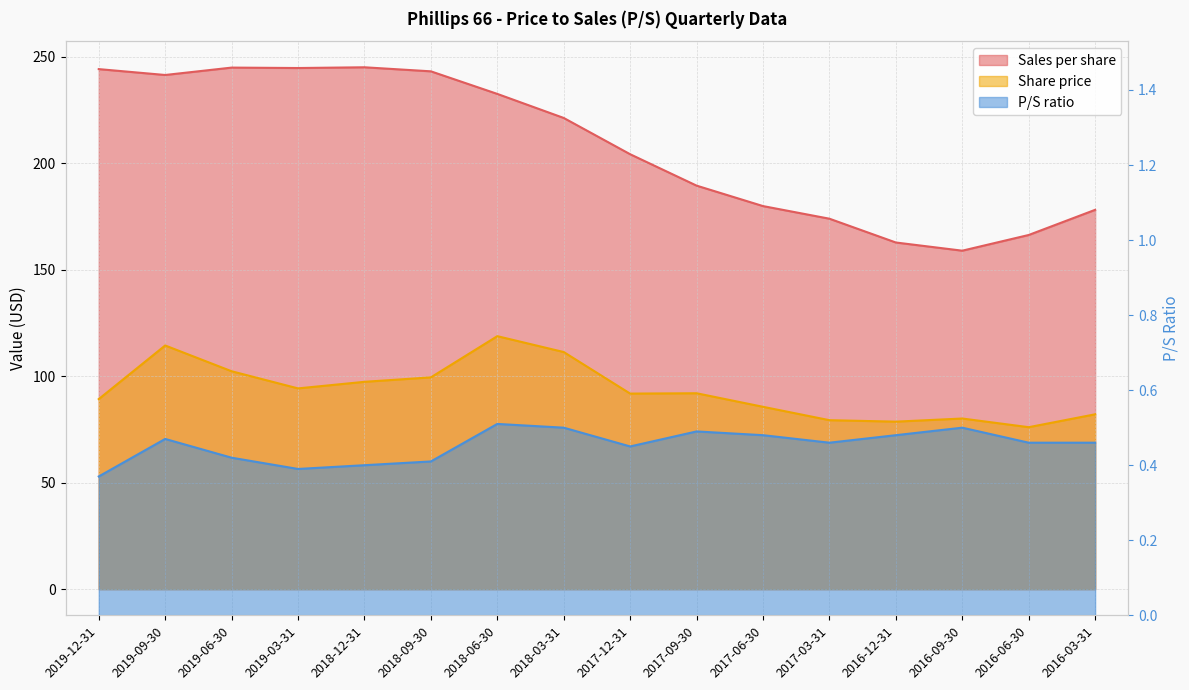

Rank the series by their average value, from highest to lowest.

Sales per share, Share price, P/S ratio